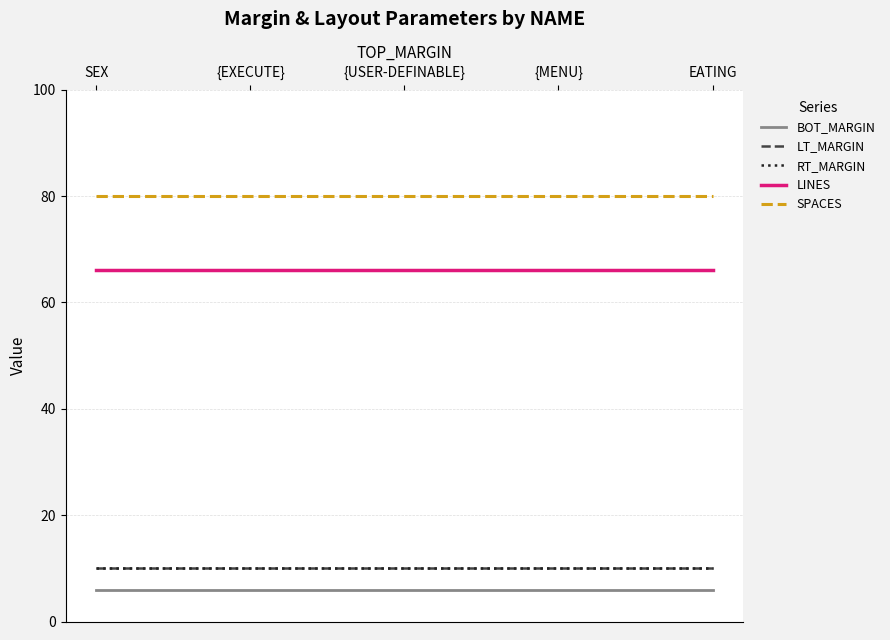

Between SEX and {MENU}, which series saw the biggest shift?

BOT_MARGIN